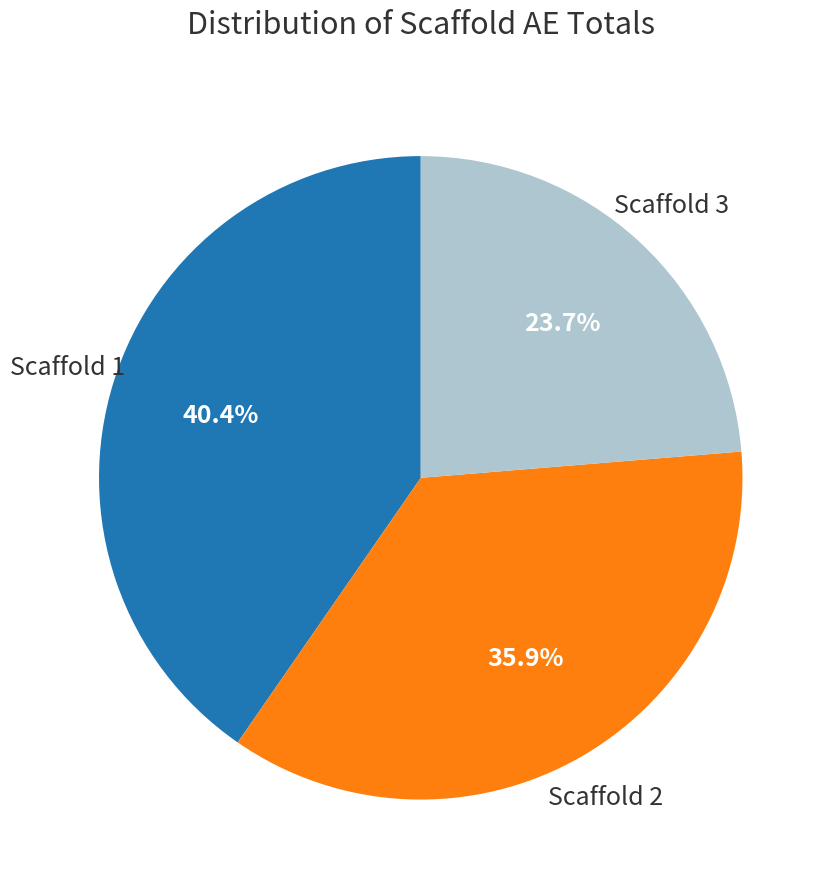

Is there a majority slice in this chart?

No